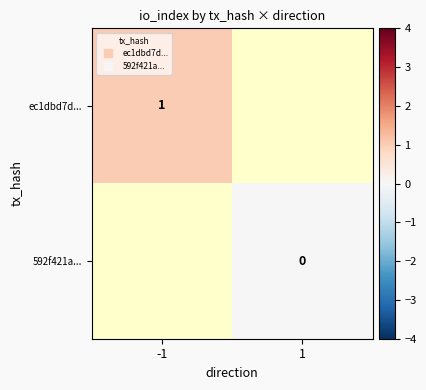

Count the number of data series in this chart.

2